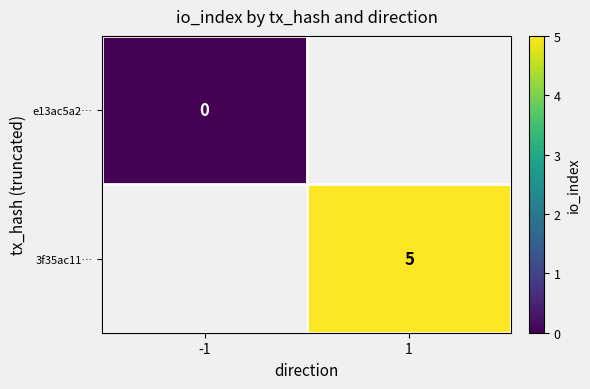

Is it true that 3f35ac11… equals 5 at 1?

True